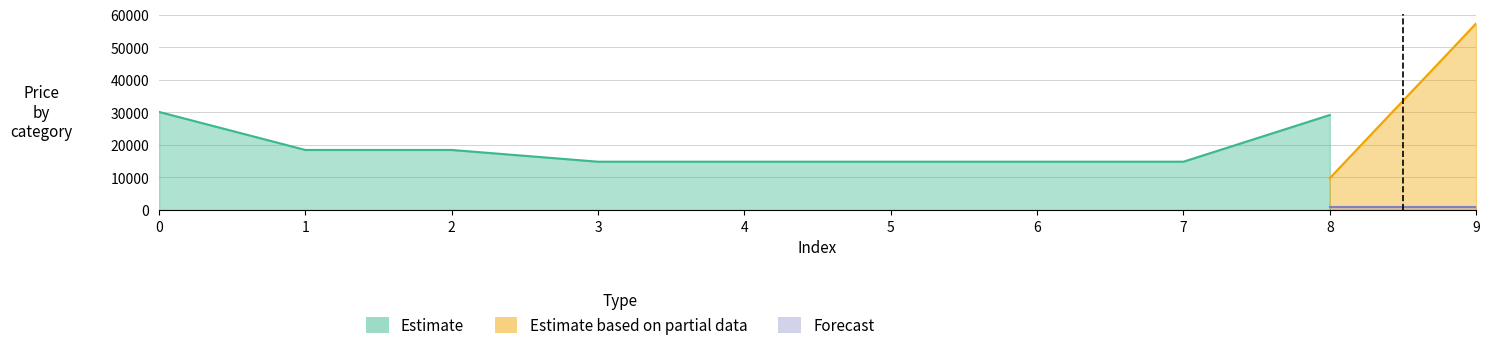

Read the Estimate value at 5.

14817.6